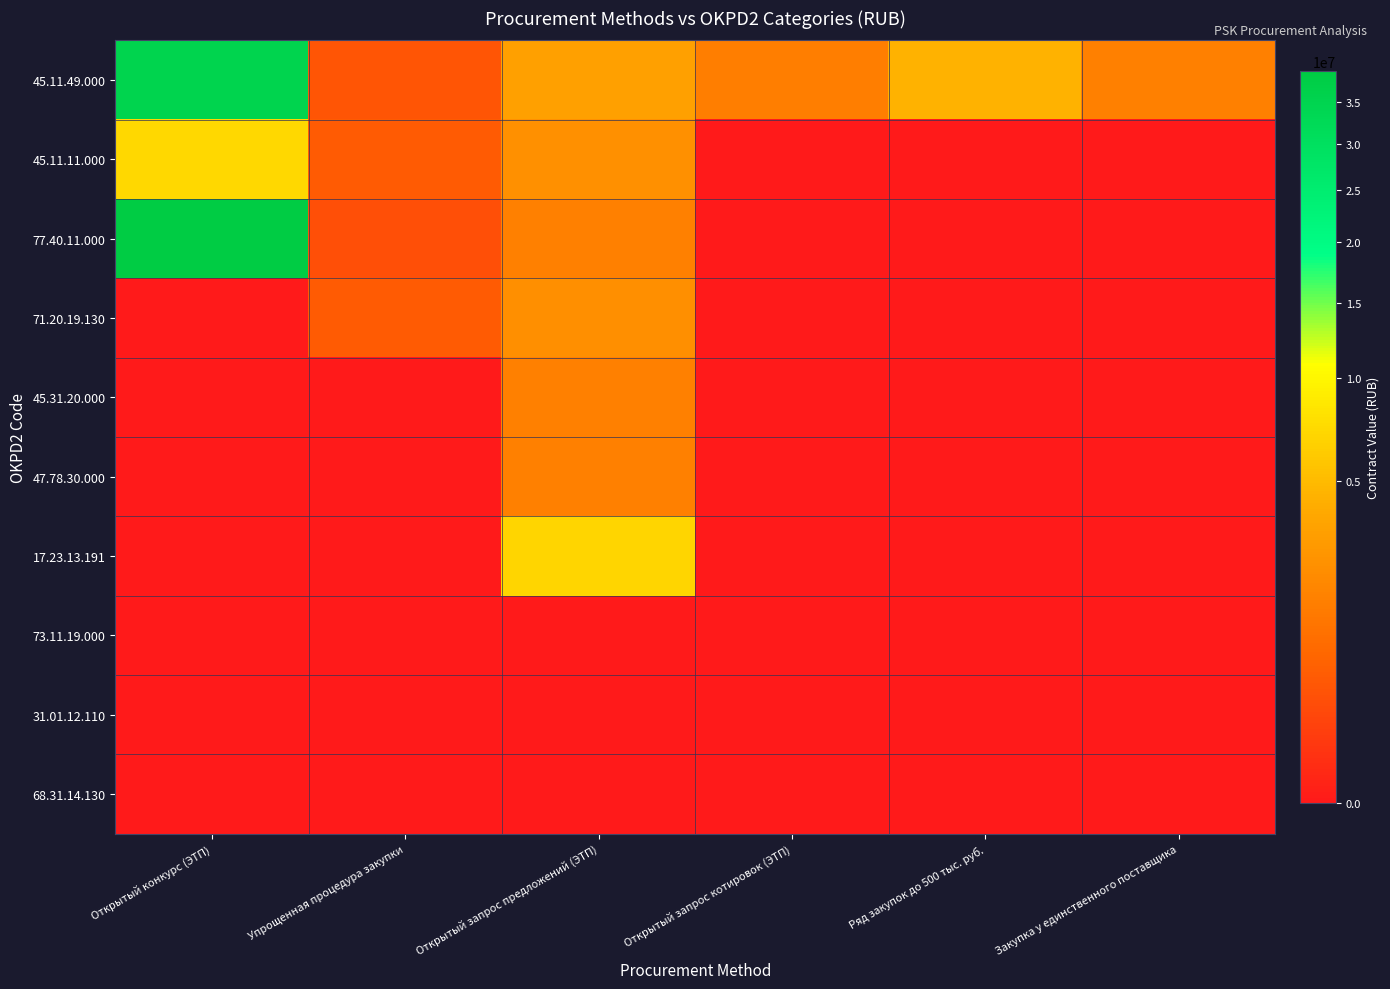

Reading left to right, transcribe all the data shown in this chart.

45.11.49.000: Открытый конкурс (ЭТП)=34988333.3	Упрощенная процедура закупки=392333.7	Открытый запрос предложений (ЭТП)=3330474.0	Открытый запрос котировок (ЭТП)=1502462.6	Ряд закупок до 500 тыс. руб.=4502318.0	Закупка у единственного поставщика=1623479.0
45.11.11.000: Открытый конкурс (ЭТП)=7268166.7	Упрощенная процедура закупки=499313.6	Открытый запрос предложений (ЭТП)=2385480.0	Открытый запрос котировок (ЭТП)=0.0	Ряд закупок до 500 тыс. руб.=0.0	Закупка у единственного поставщика=0.0
77.40.11.000: Открытый конкурс (ЭТП)=38981250.0	Упрощенная процедура закупки=305000.0	Открытый запрос предложений (ЭТП)=1618505.0	Открытый запрос котировок (ЭТП)=0.0	Ряд закупок до 500 тыс. руб.=0.0	Закупка у единственного поставщика=0.0
71.20.19.130: Открытый конкурс (ЭТП)=0.0	Упрощенная процедура закупки=499000.0	Открытый запрос предложений (ЭТП)=2268833.0	Открытый запрос котировок (ЭТП)=0.0	Ряд закупок до 500 тыс. руб.=0.0	Закупка у единственного поставщика=0.0
45.31.20.000: Открытый конкурс (ЭТП)=0.0	Упрощенная процедура закупки=0.0	Открытый запрос предложений (ЭТП)=1612800.0	Открытый запрос котировок (ЭТП)=0.0	Ряд закупок до 500 тыс. руб.=0.0	Закупка у единственного поставщика=0.0
47.78.30.000: Открытый конкурс (ЭТП)=0.0	Упрощенная процедура закупки=0.0	Открытый запрос предложений (ЭТП)=1600000.0	Открытый запрос котировок (ЭТП)=0.0	Ряд закупок до 500 тыс. руб.=0.0	Закупка у единственного поставщика=0.0
17.23.13.191: Открытый конкурс (ЭТП)=0.0	Упрощенная процедура закупки=0.0	Открытый запрос предложений (ЭТП)=6950554.0	Открытый запрос котировок (ЭТП)=0.0	Ряд закупок до 500 тыс. руб.=0.0	Закупка у единственного поставщика=0.0
73.11.19.000: Открытый конкурс (ЭТП)=0.0	Упрощенная процедура закупки=0.0	Открытый запрос предложений (ЭТП)=0.0	Открытый запрос котировок (ЭТП)=0.0	Ряд закупок до 500 тыс. руб.=0.0	Закупка у единственного поставщика=0.0
31.01.12.110: Открытый конкурс (ЭТП)=0.0	Упрощенная процедура закупки=0.0	Открытый запрос предложений (ЭТП)=0.0	Открытый запрос котировок (ЭТП)=0.0	Ряд закупок до 500 тыс. руб.=0.0	Закупка у единственного поставщика=0.0
68.31.14.130: Открытый конкурс (ЭТП)=0.0	Упрощенная процедура закупки=0.0	Открытый запрос предложений (ЭТП)=0.0	Открытый запрос котировок (ЭТП)=0.0	Ряд закупок до 500 тыс. руб.=0.0	Закупка у единственного поставщика=0.0